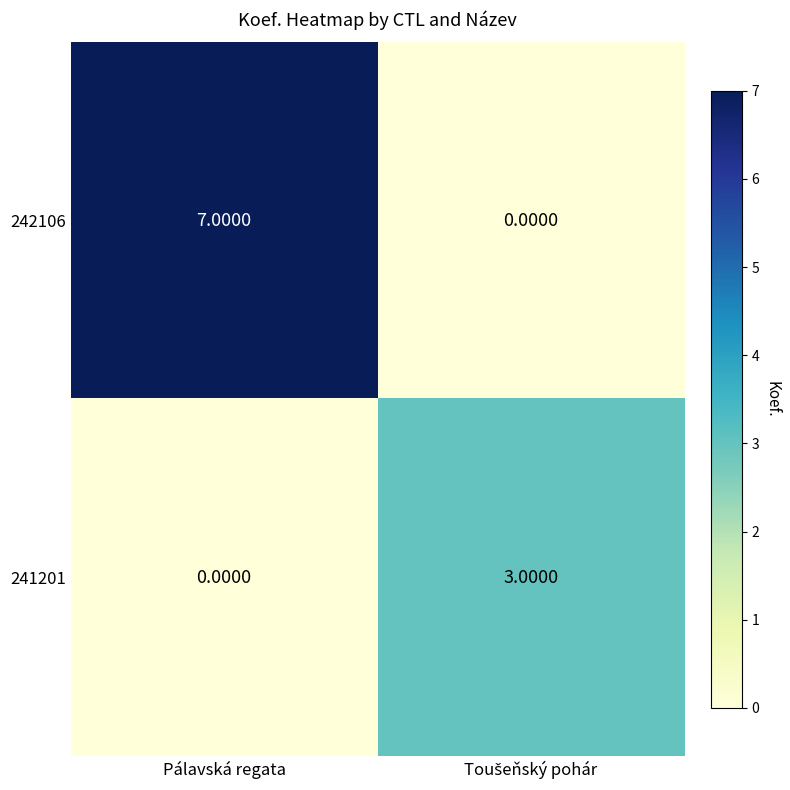

What is the sum of all 242106 values?

7